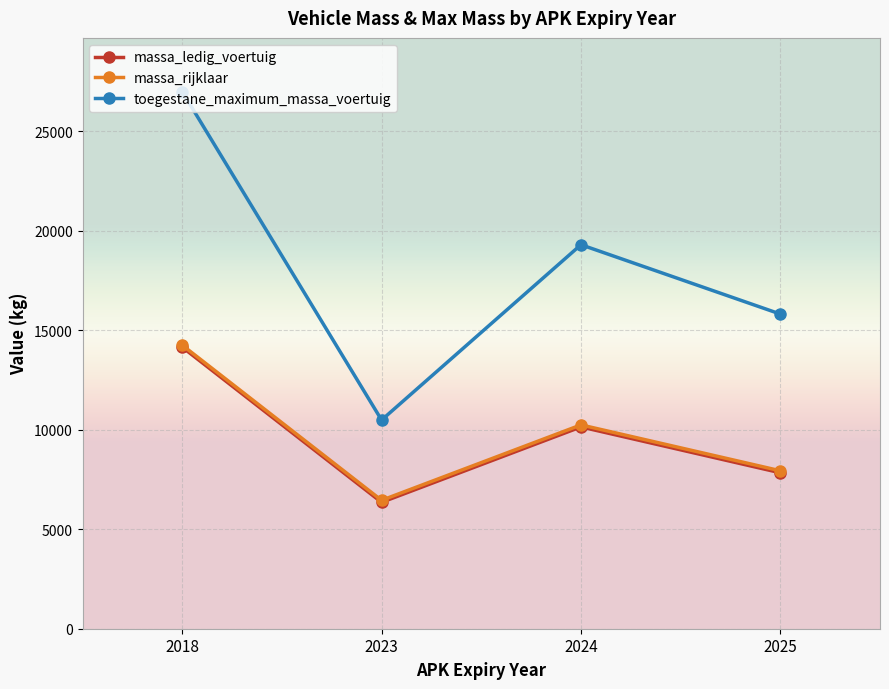

The value of massa_ledig_voertuig at 2023 is 1507.8. True or false?

False